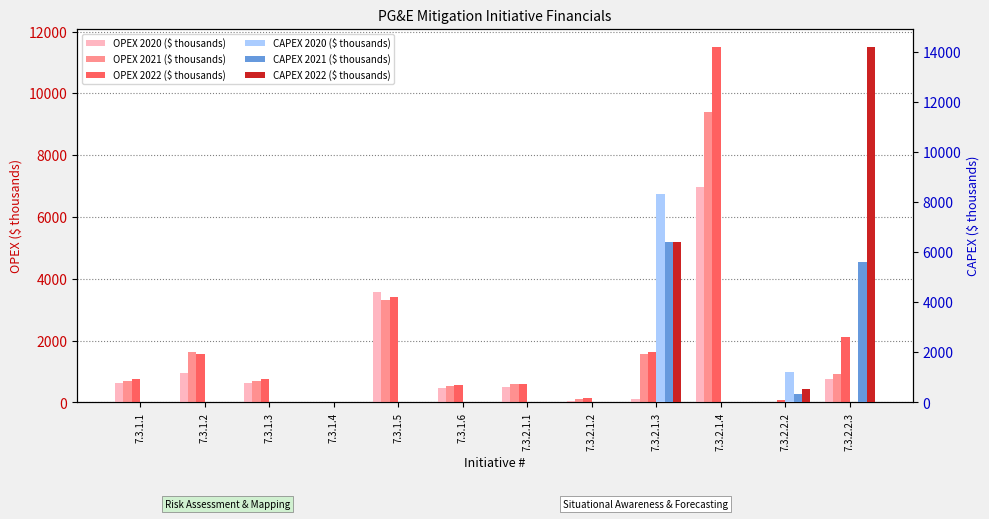

What is the label of the 12th bar from the left?

7.3.2.2.3